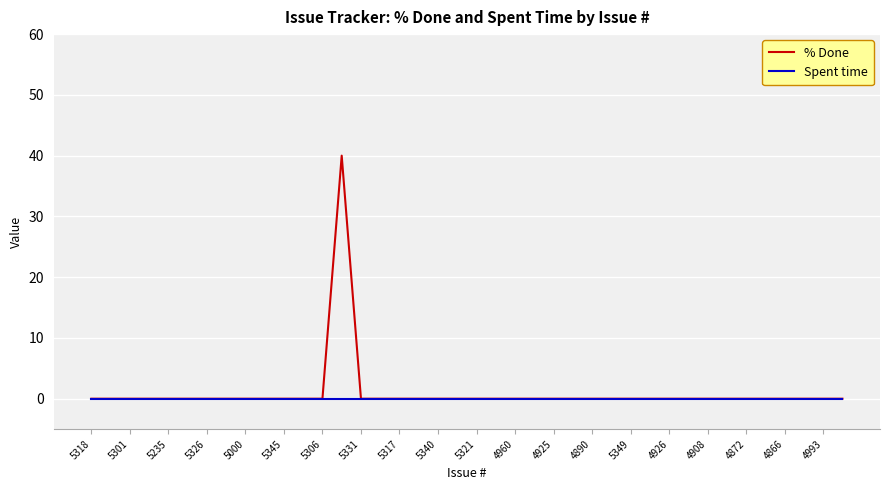

What is the highest value of the % Done series?

40